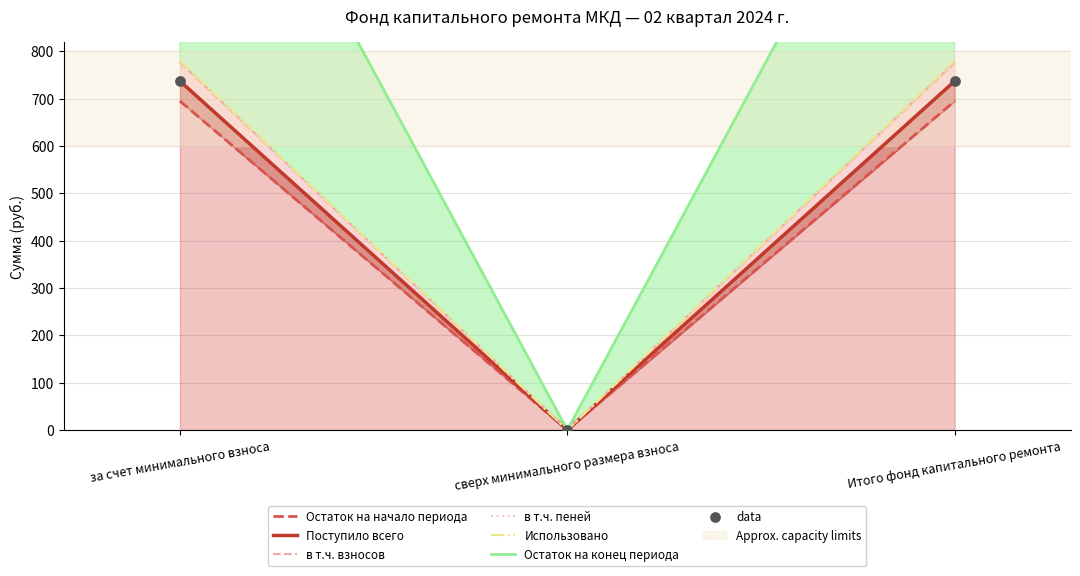

Which series reaches the minimum Y coordinate?

Остаток на начало периода